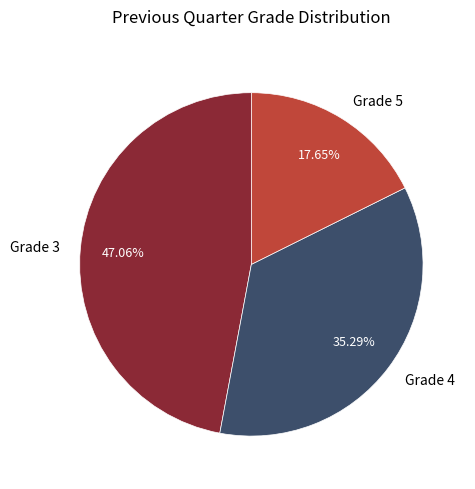

Is there a majority slice in this chart?

No